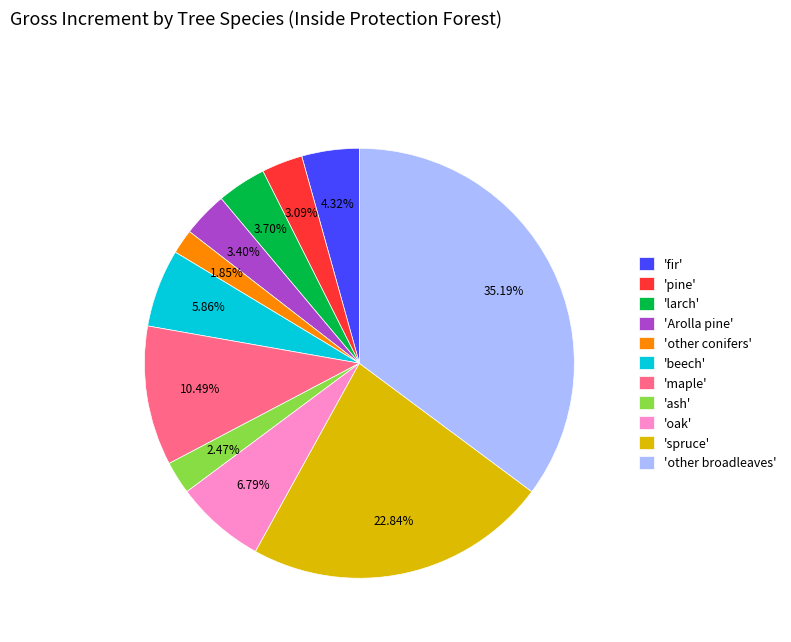

Between 'other conifers' and 'oak', which is larger?

'oak'